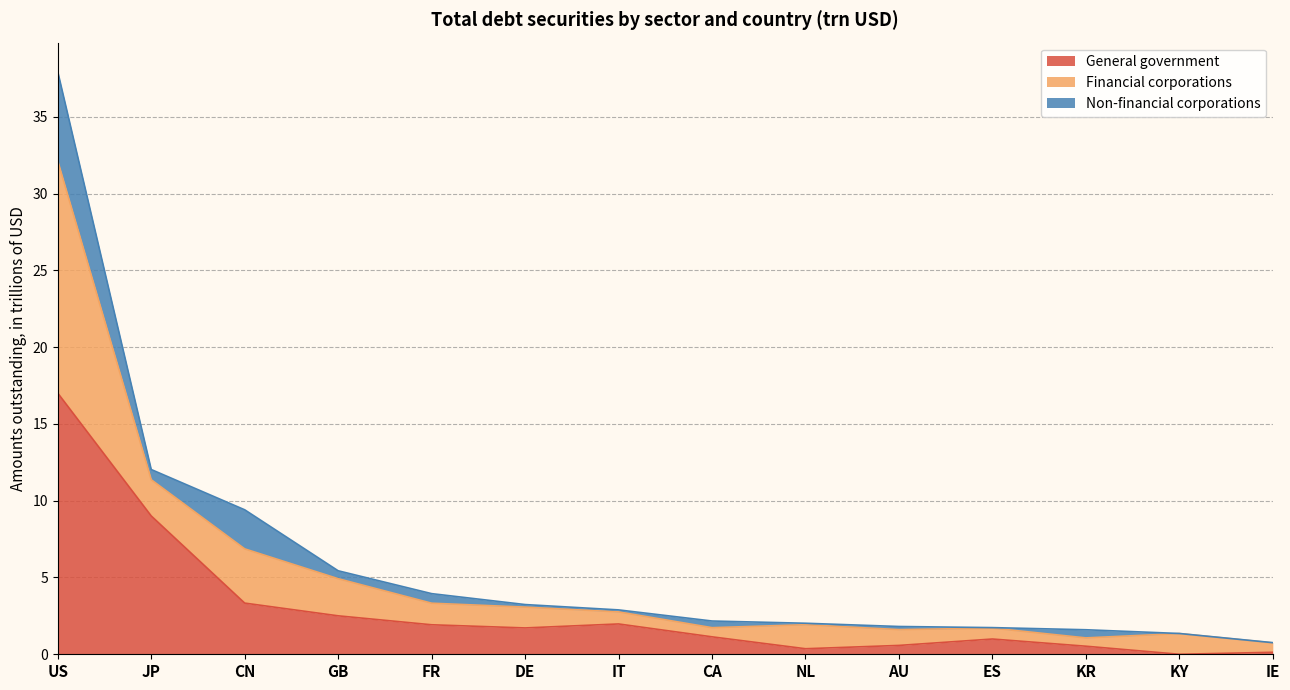

At which label is General government closest to 8?

JP